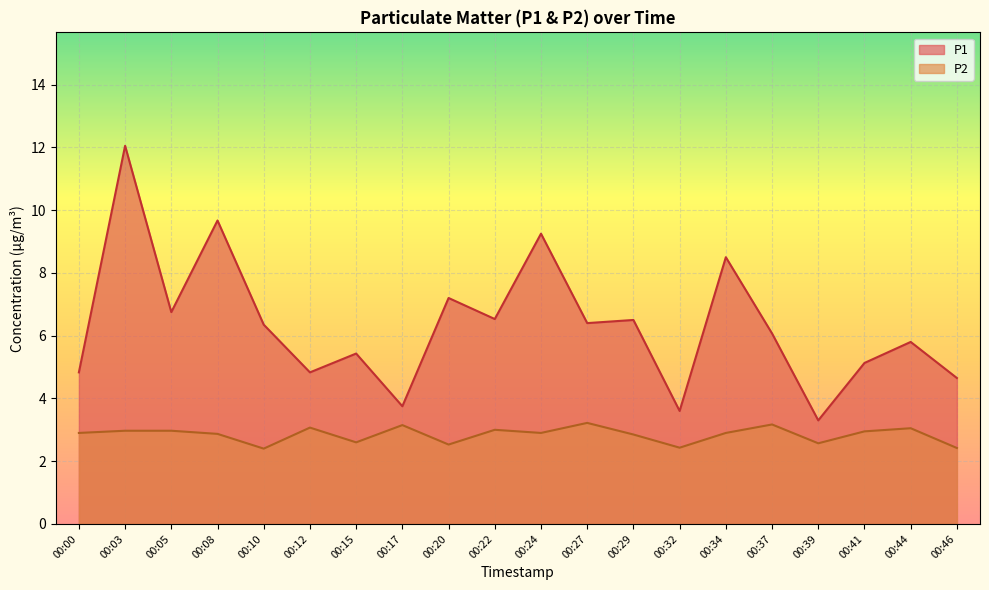

Is it true that P1 equals 6.5 at 00:22?

True